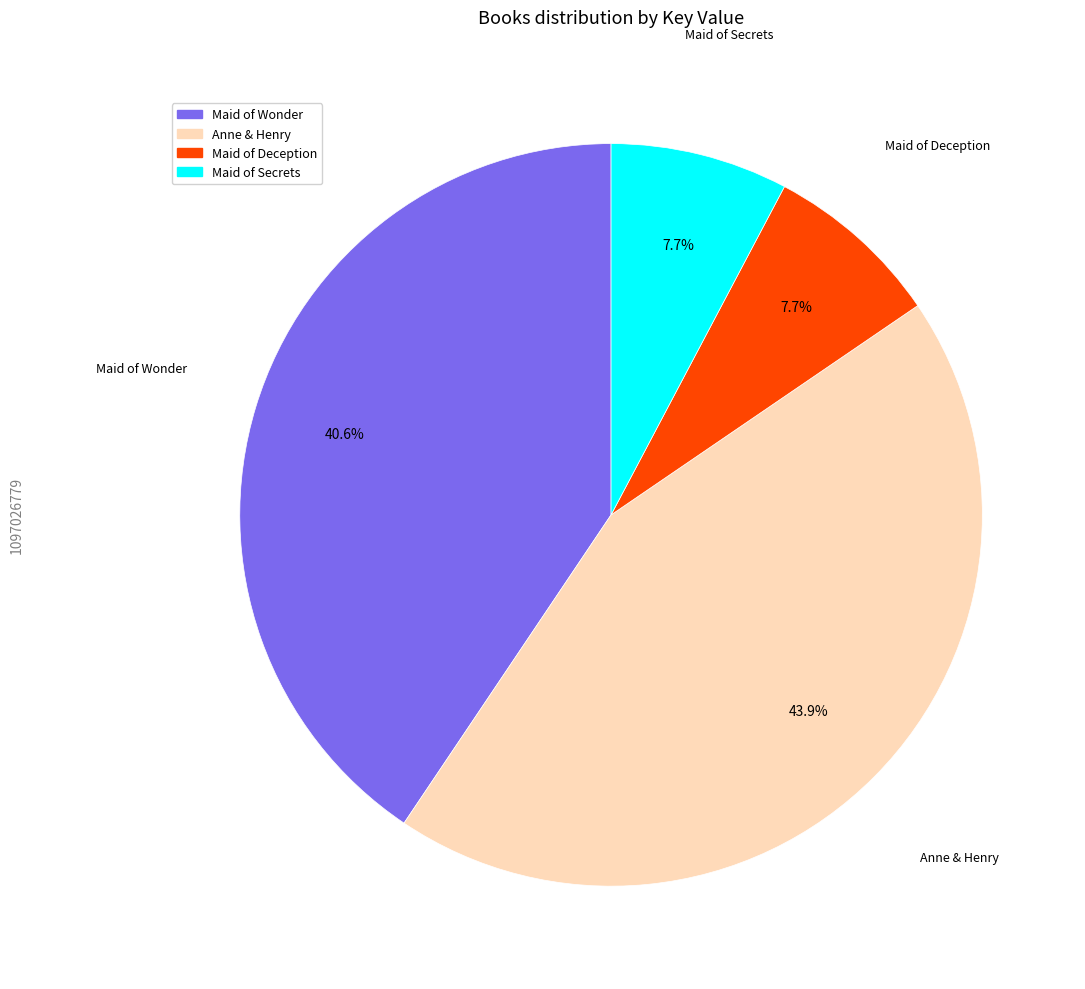

Which category has the biggest portion of the pie?

Anne & Henry